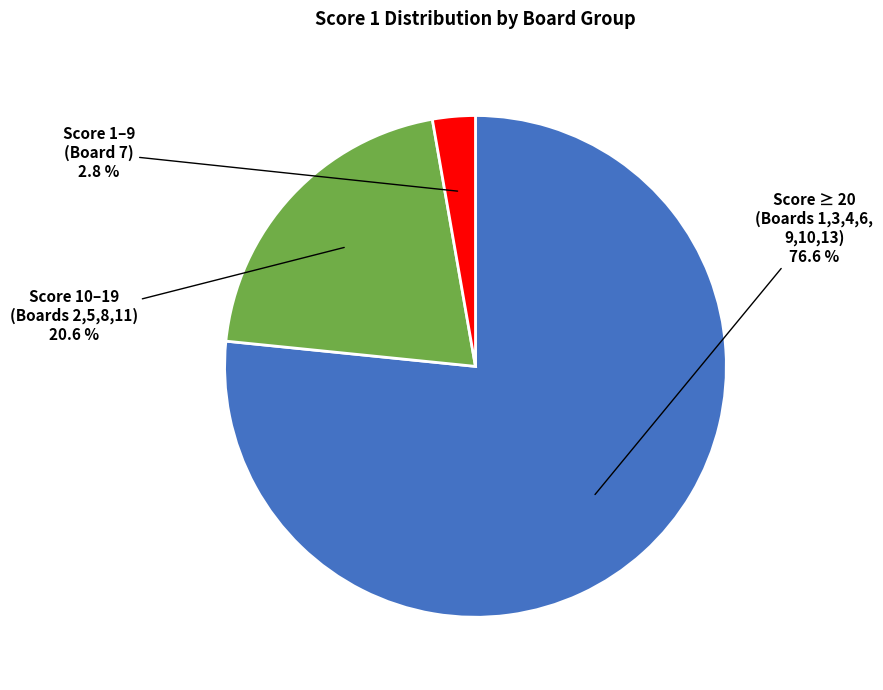

Is there a majority slice in this chart?

Yes